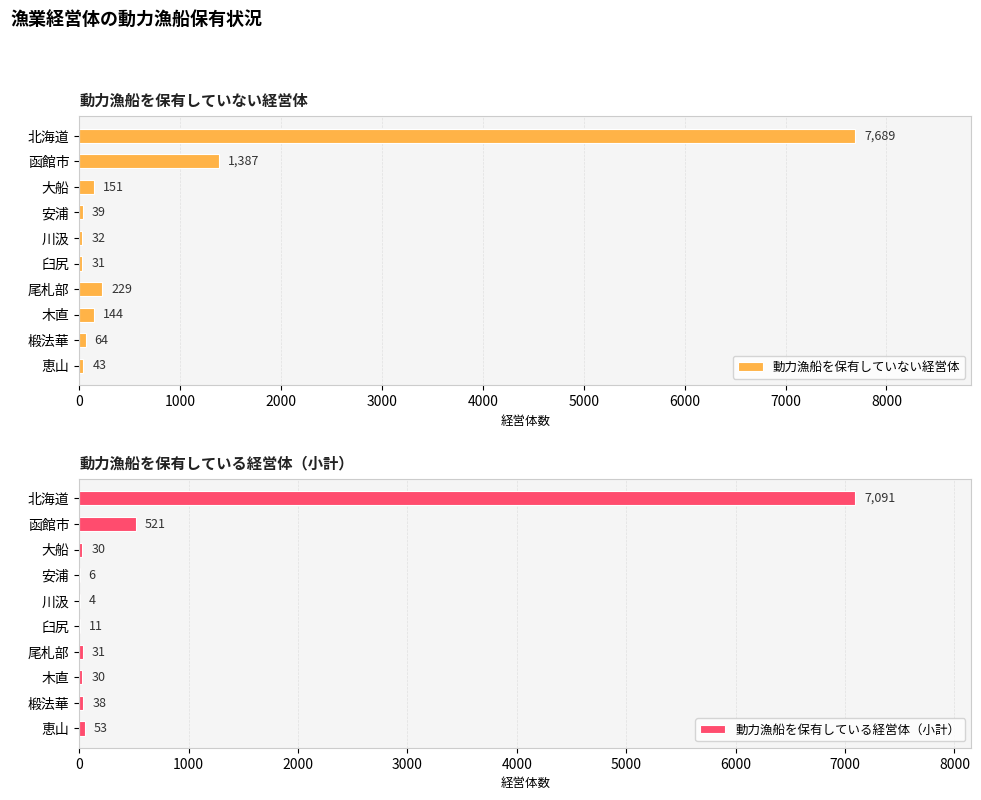

Which category has the highest value in the 動力漁船を保有している経営体（小計） series?

北海道